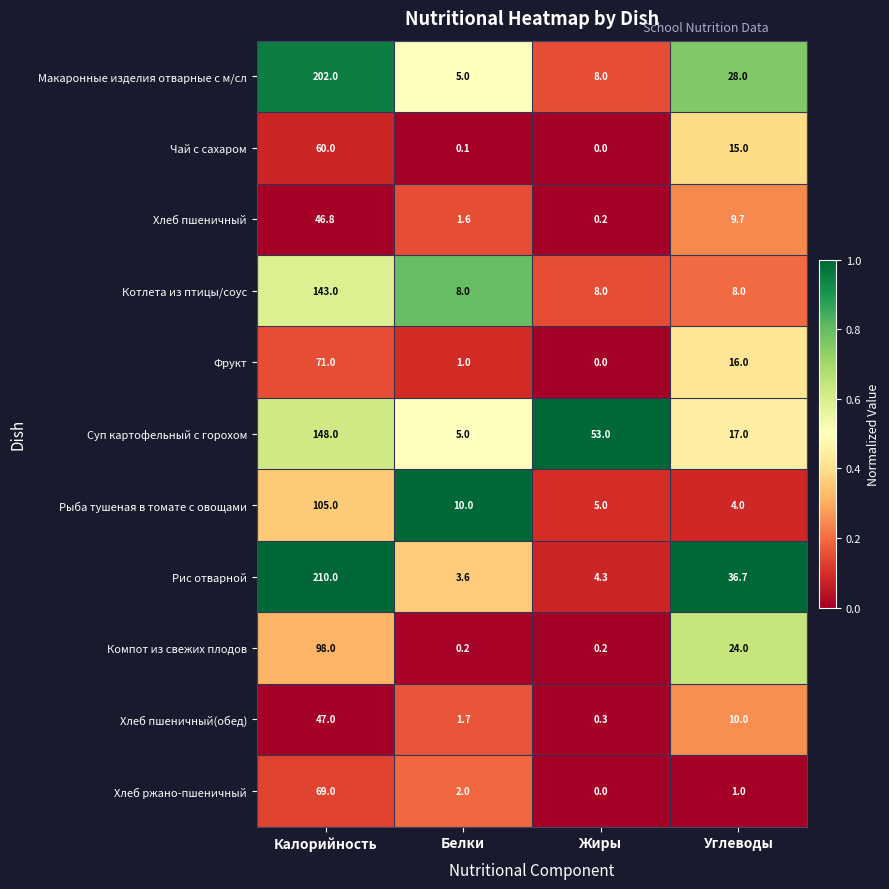

How many data points does each series have?

4